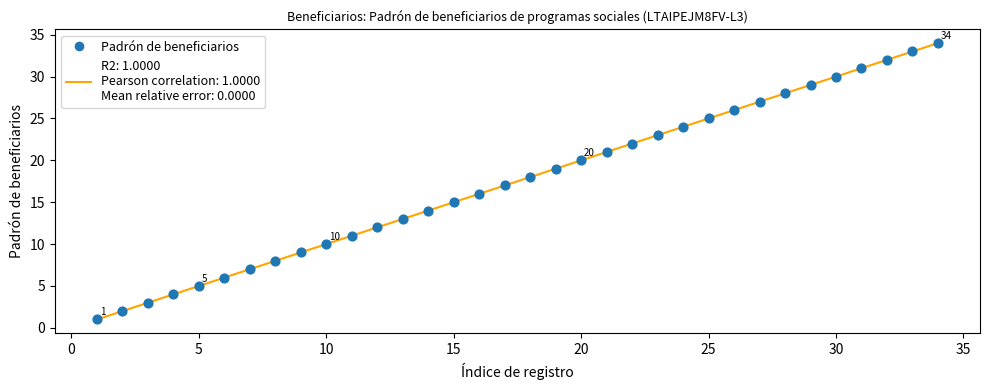

What is the range of X values (max minus min)?

33